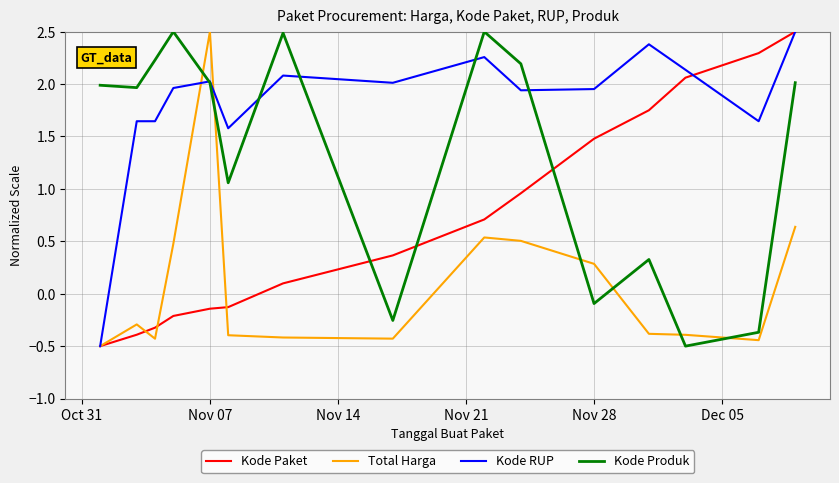

Which series has the largest total across all categories?

Kode RUP